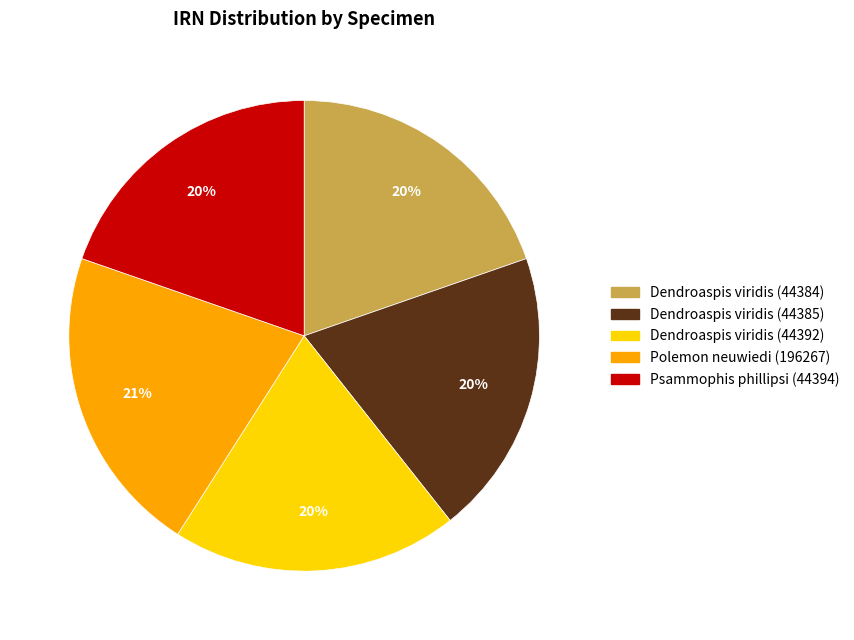

Is the sum of Dendroaspis viridis (44385) and Polemon neuwiedi (196267) greater than half?

No